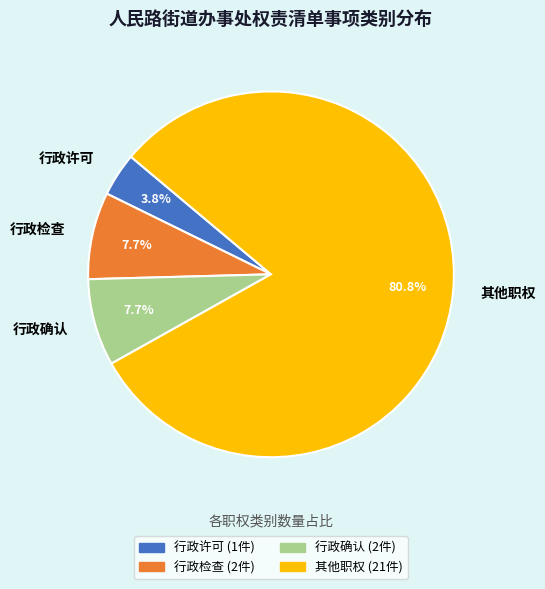

Which slice represents more than half of the pie?

其他职权